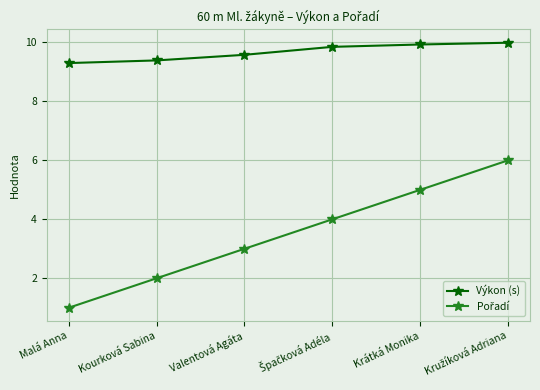

What is the difference between the highest and lowest values at Krátká Monika?

4.9